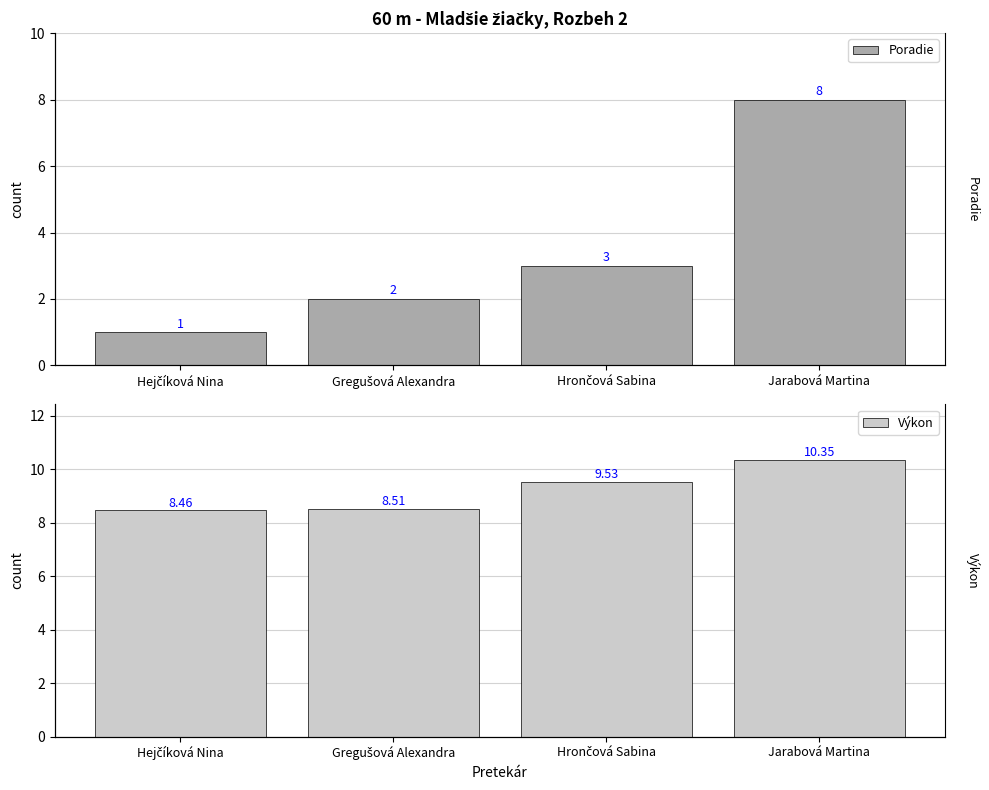

What is the difference between the second highest and second lowest values in the Poradie series?

1.0